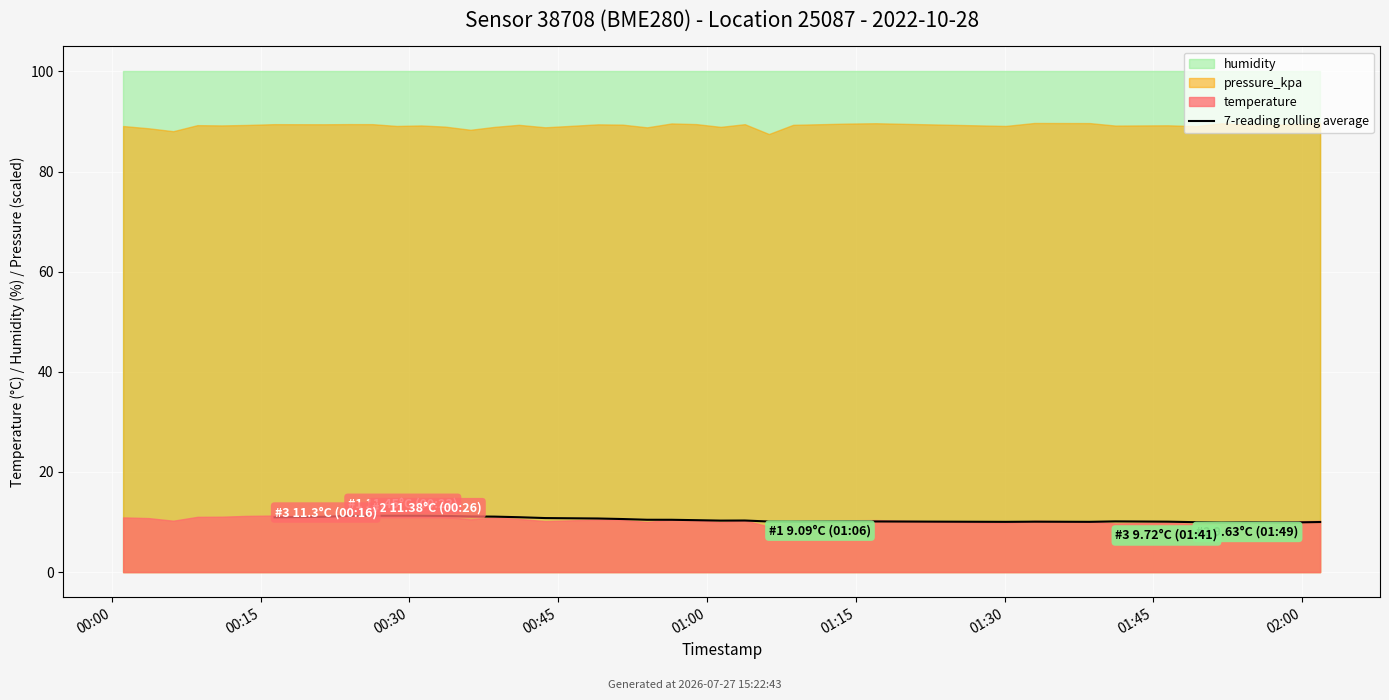

What is the value of the 29th point from the left?

10.0